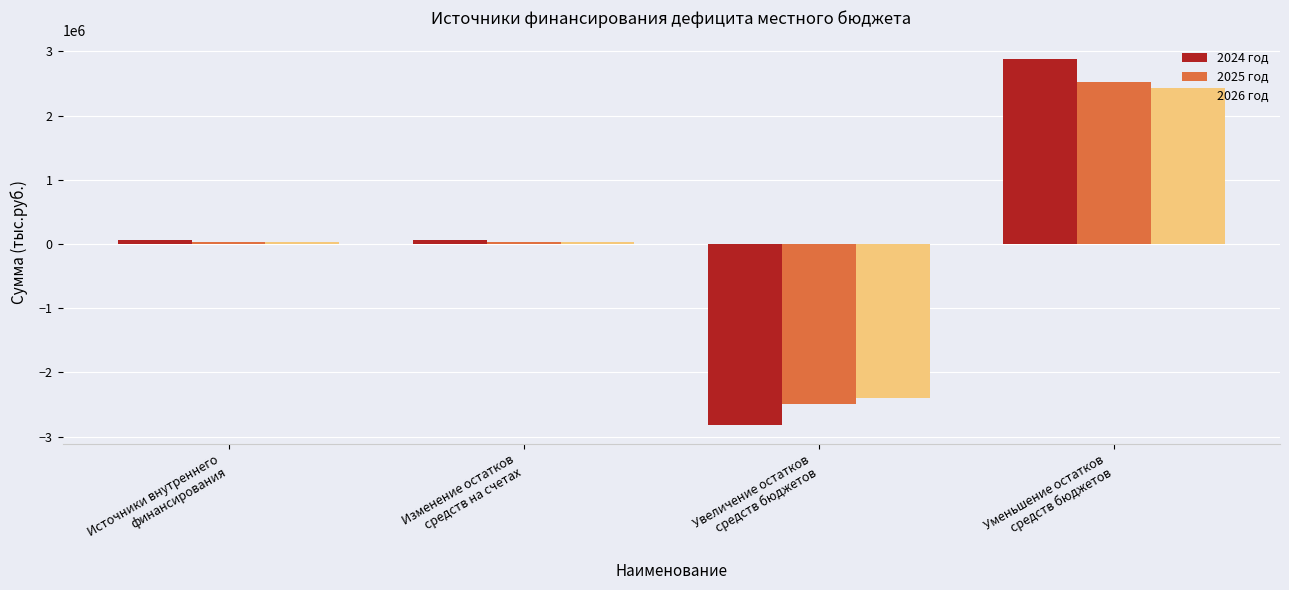

The value of 2026 год at Источники внутреннего
финансирования is 38641.8. True or false?

True